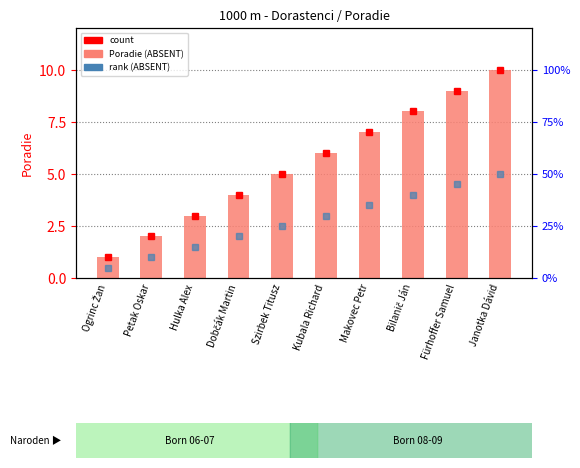

List the labels in order of value, smallest first.

Ogrinc Žan, Petak Oskar, Hulka Alex, Dobčák Martin, Szirbek Titusz, Kubala Richard, Makovec Petr, Bilanič Ján, Fürhoffer Samuel, Janotka Dávid